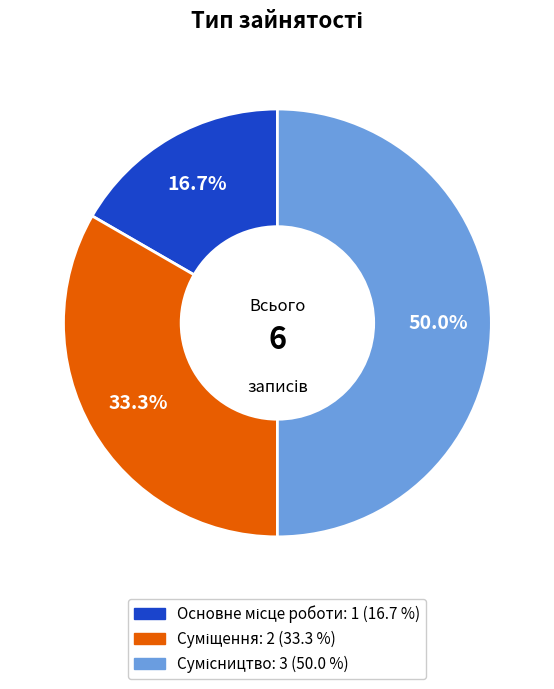

Is it true that Сумісництво is 50% of the pie?

True